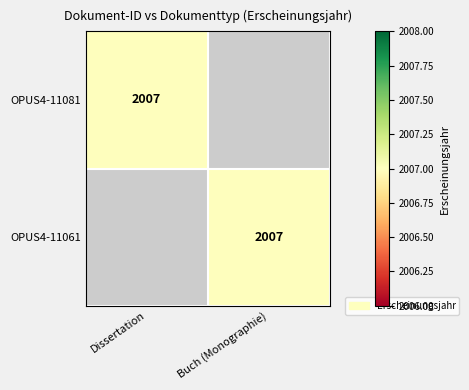

True or false: OPUS4-11061 has a value of 1305 at Buch (Monographie).

False